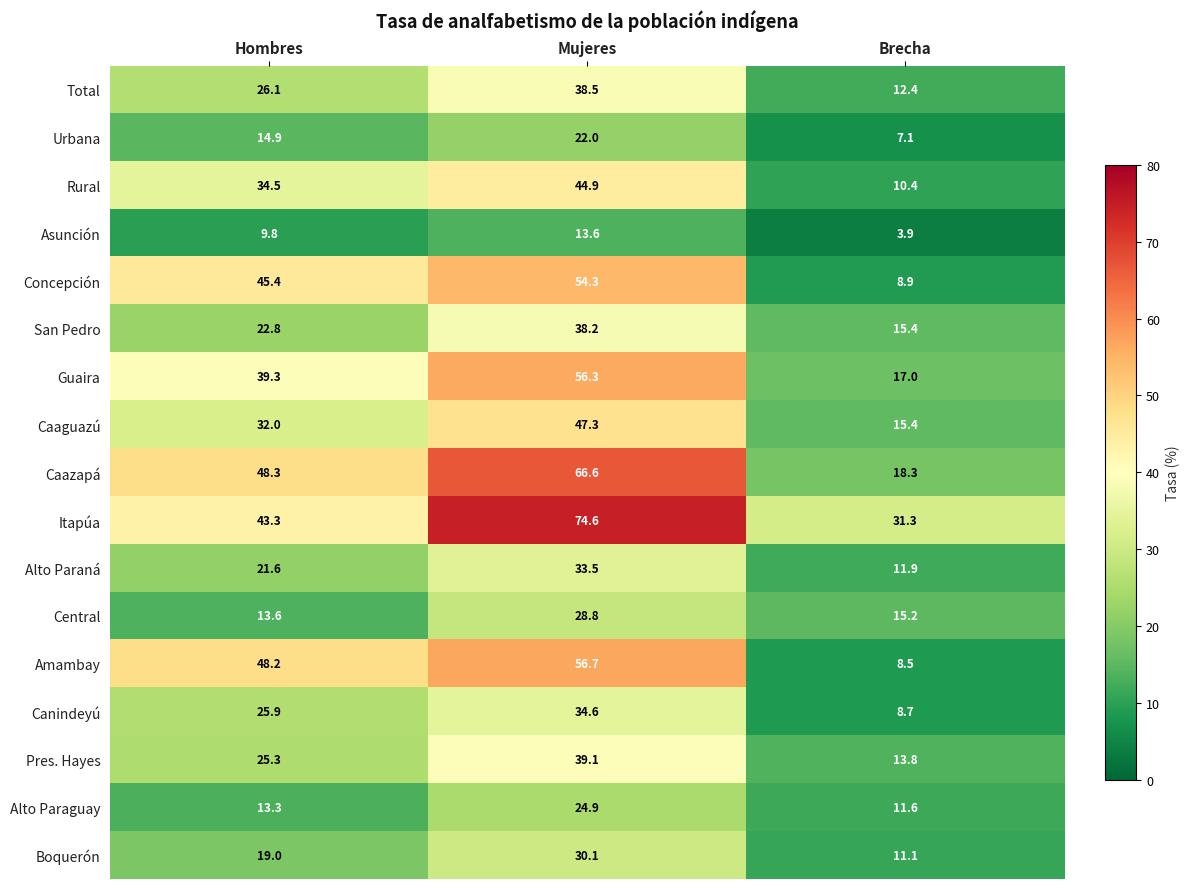

What is the difference between the highest and lowest values at Hombres?

38.5